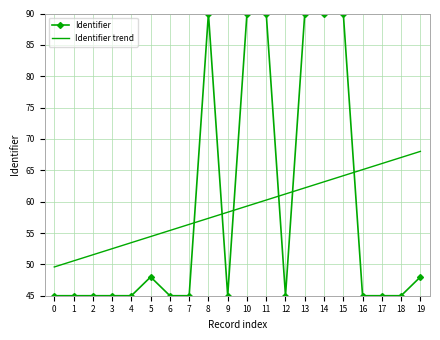

At which label does Identifier trend reach its peak?

19